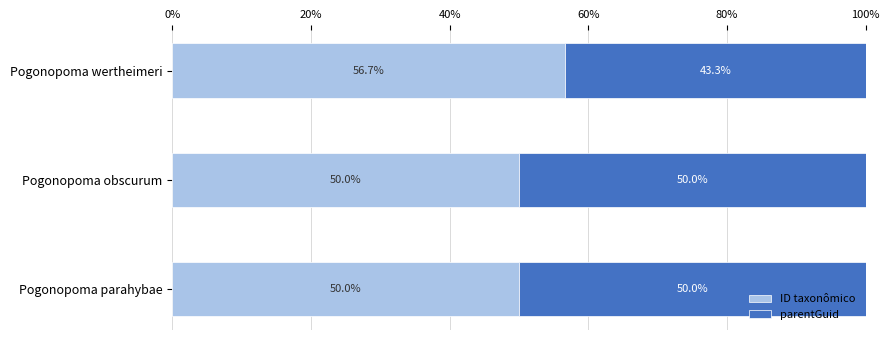

What is the difference between the maximum and minimum values in the ID taxonômico series?

6.7